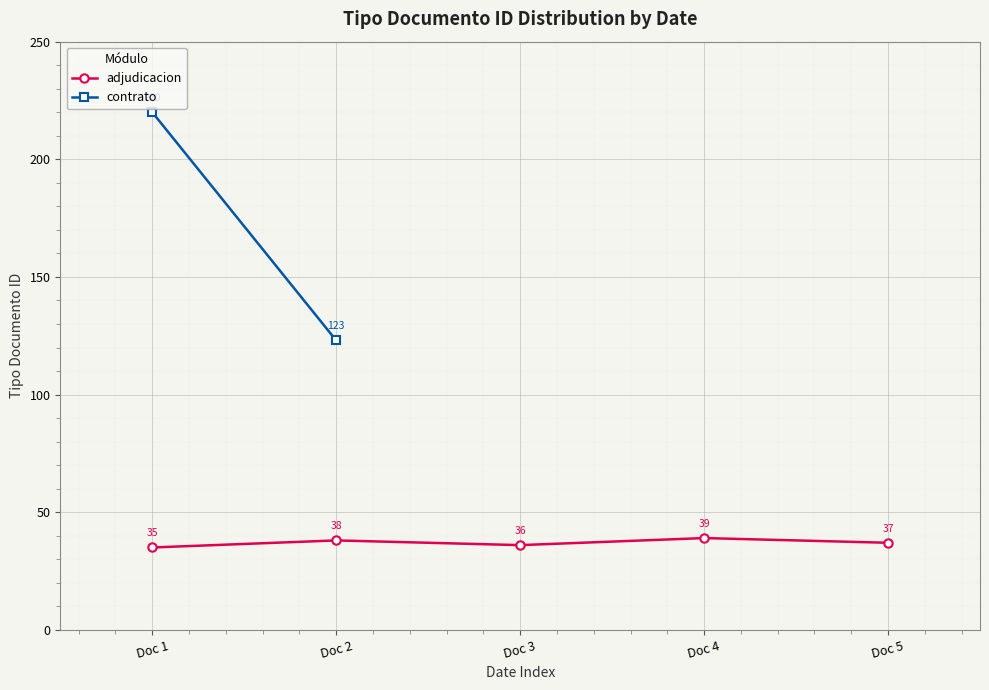

What value does the data have at Doc 5?

37